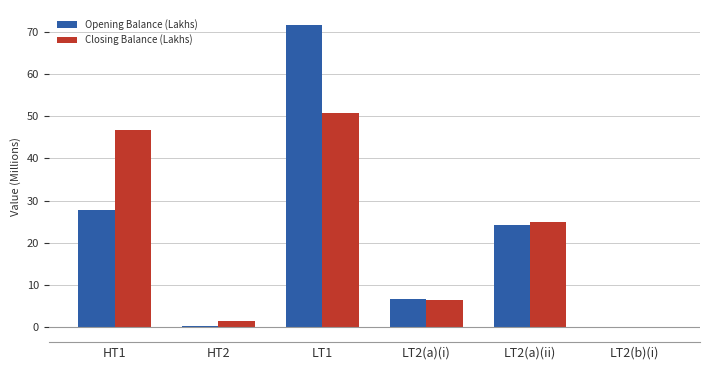

What are all the series names shown in the legend?

Opening Balance (Lakhs), Closing Balance (Lakhs)